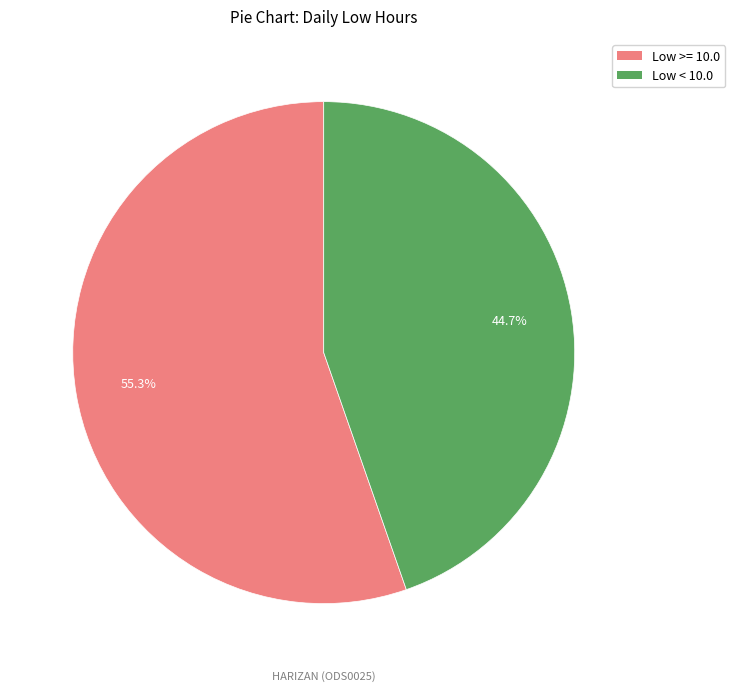

Count the number of slices in the pie.

2